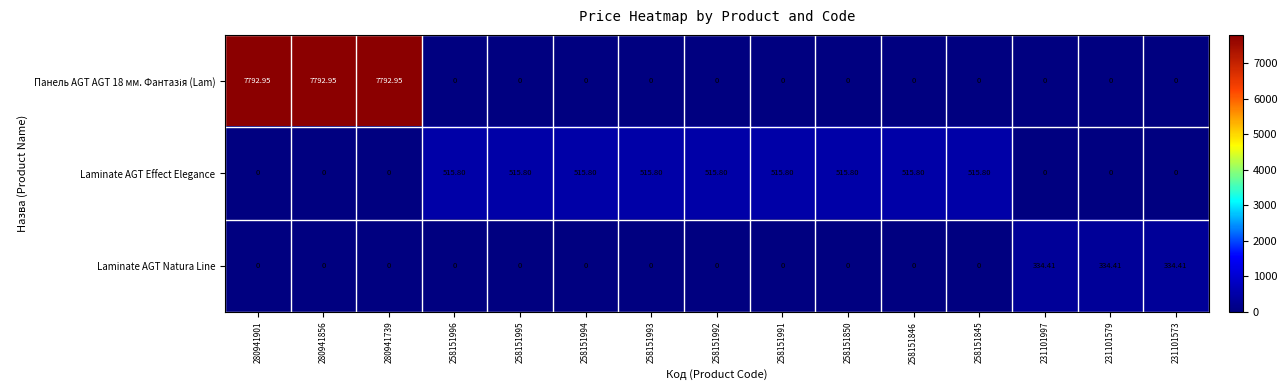

Which series changed the most between 258151850 and 231101997?

Laminate AGT Effect Elegance